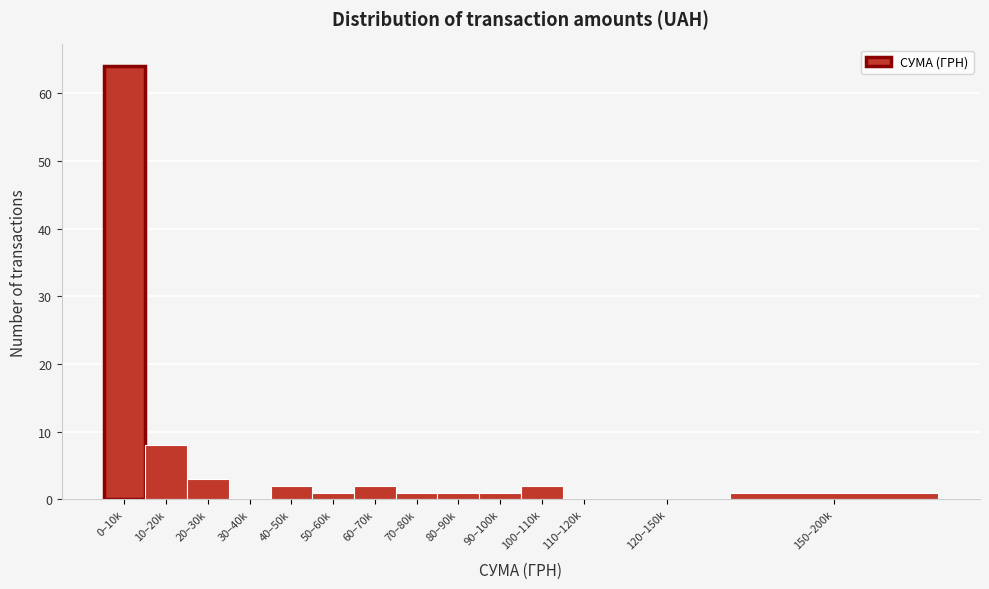

Reading right to left, extract all data points from this chart.

150–200k=1	120–150k=0	110–120k=0	100–110k=2	90–100k=1	80–90k=1	70–80k=1	60–70k=2	50–60k=1	40–50k=2	30–40k=0	20–30k=3	10–20k=8	0–10k=64